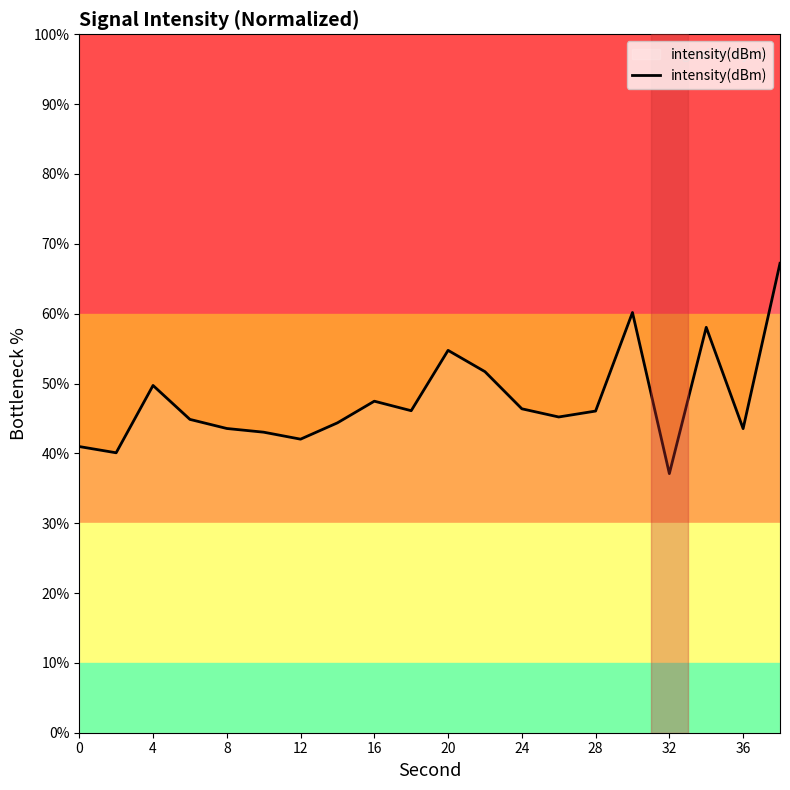

Is it true that intensity(dBm) equals 43.5 at 36?

True